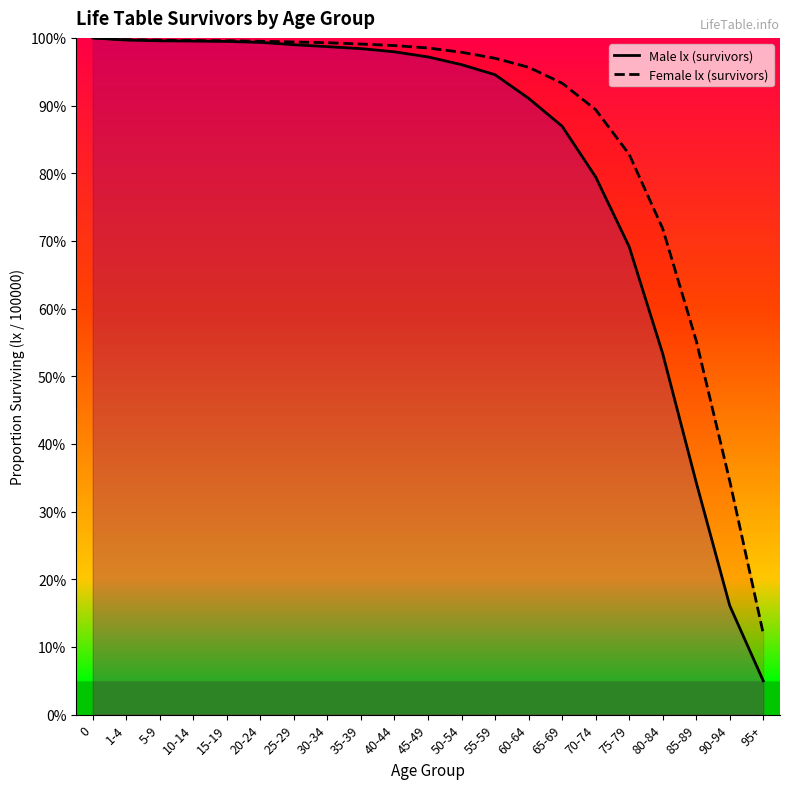

List the series in order of their overall mean, highest first.

Female lx (survivors), Male lx (survivors)